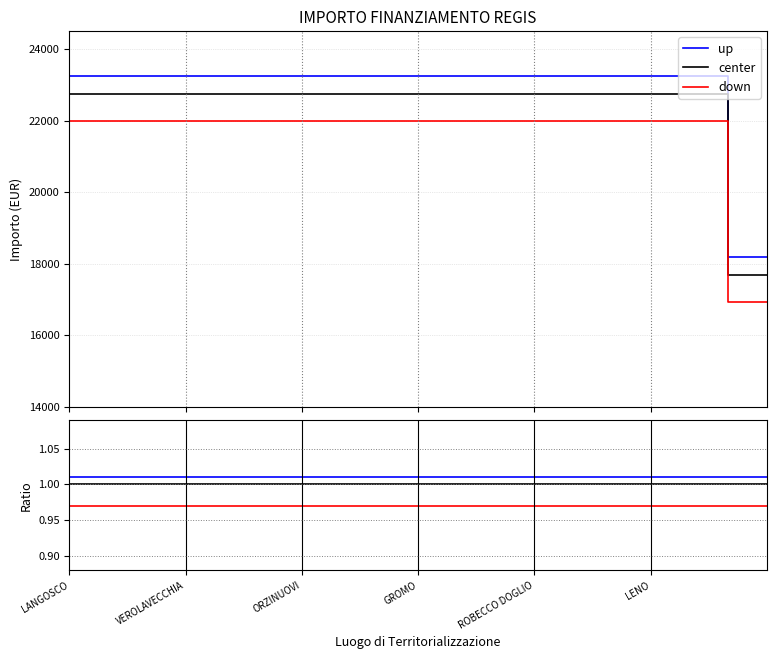

True or false: center and down intersect in this chart.

False